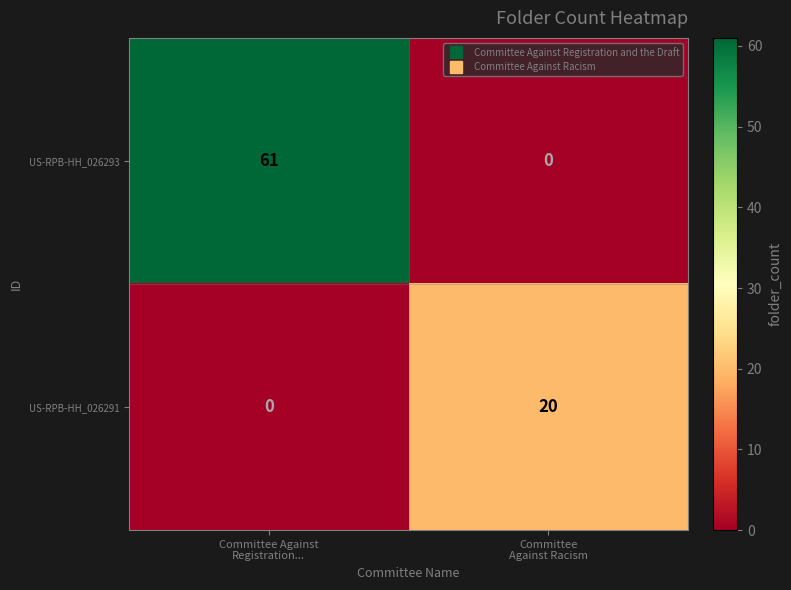

How many positive values does the US-RPB-HH_026291 series have?

1